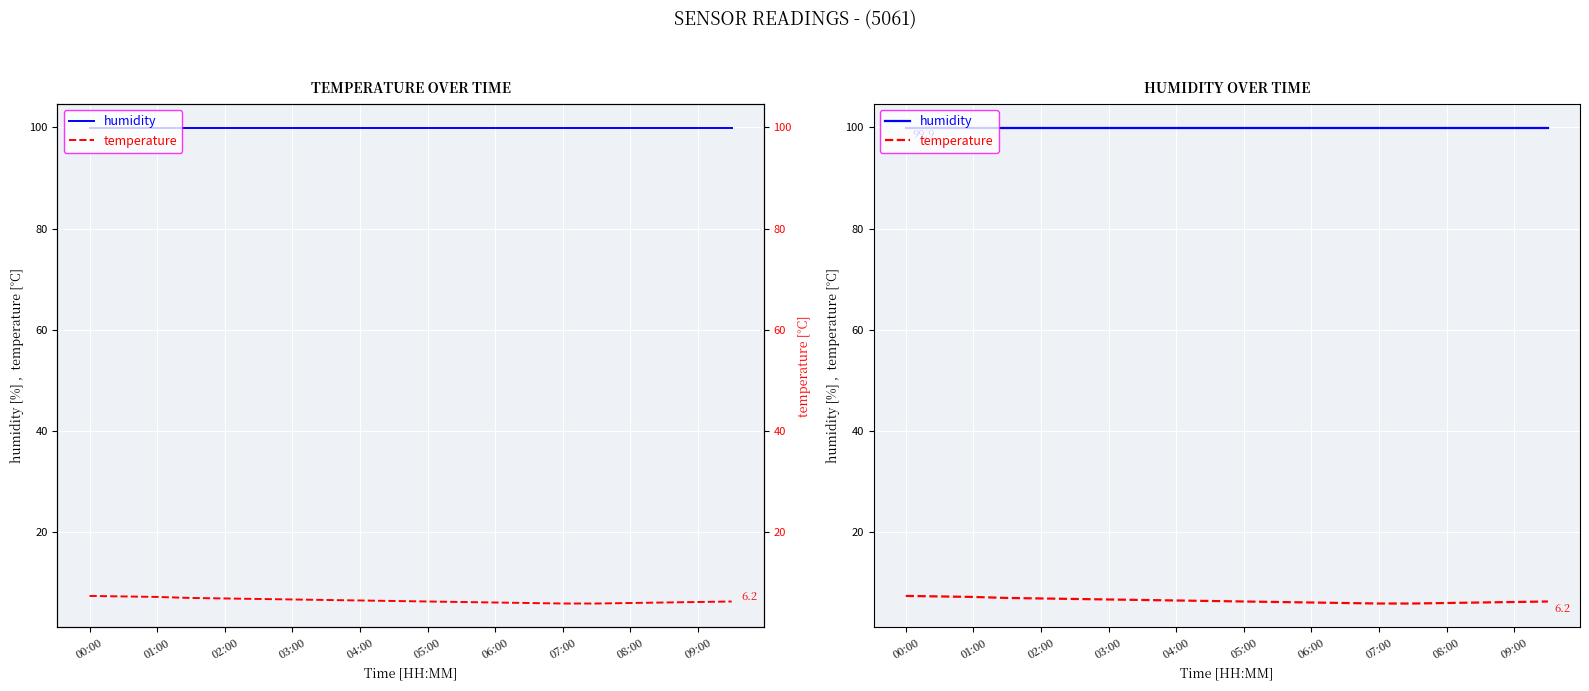

Rank the series by their average value, from lowest to highest.

temperature, humidity